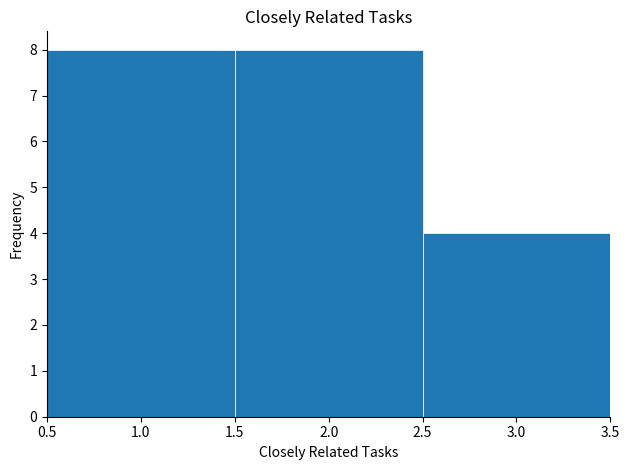

Reading left to right, list every bar in this chart as the range it spans on the x-axis followed by its height. The values are not printed on the chart, so give them approximately, as read against the axis.

0.5 to 1.5: 8
1.5 to 2.5: 8
2.5 to 3.5: 4